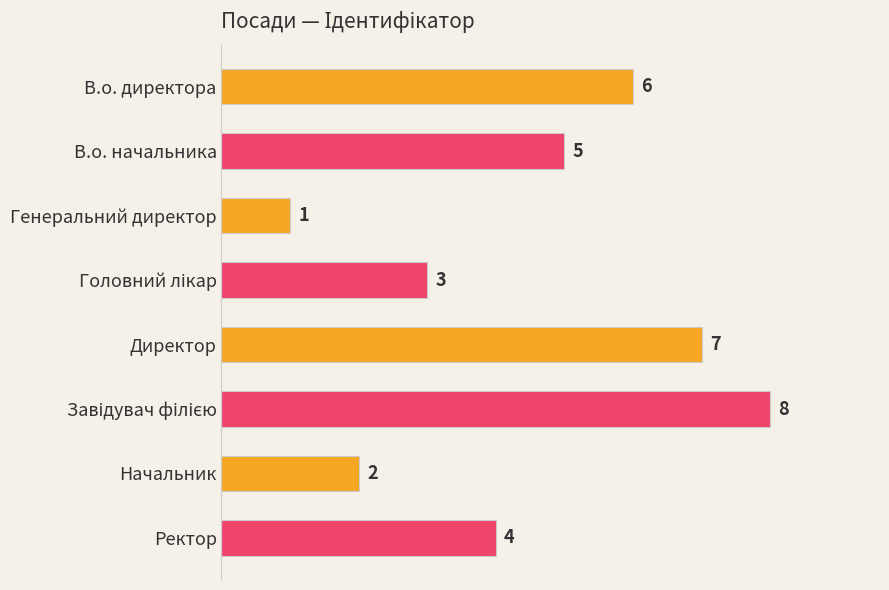

How many bars are there in total?

8